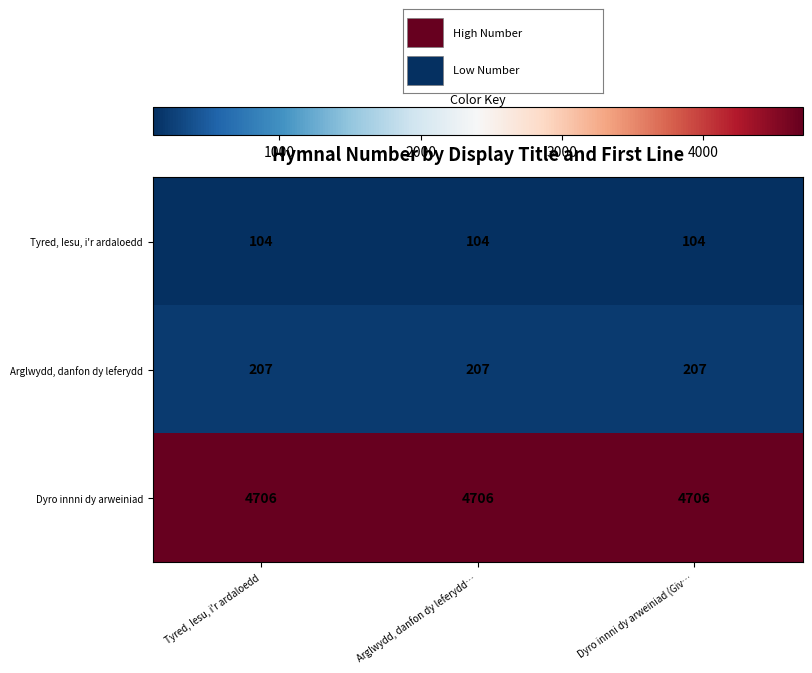

What is the sum of the Tyred, Iesu, i'r ardaloedd values at Tyred, Iesu, i'r ardaloedd and Arglwydd, danfon dy leferydd…?

208